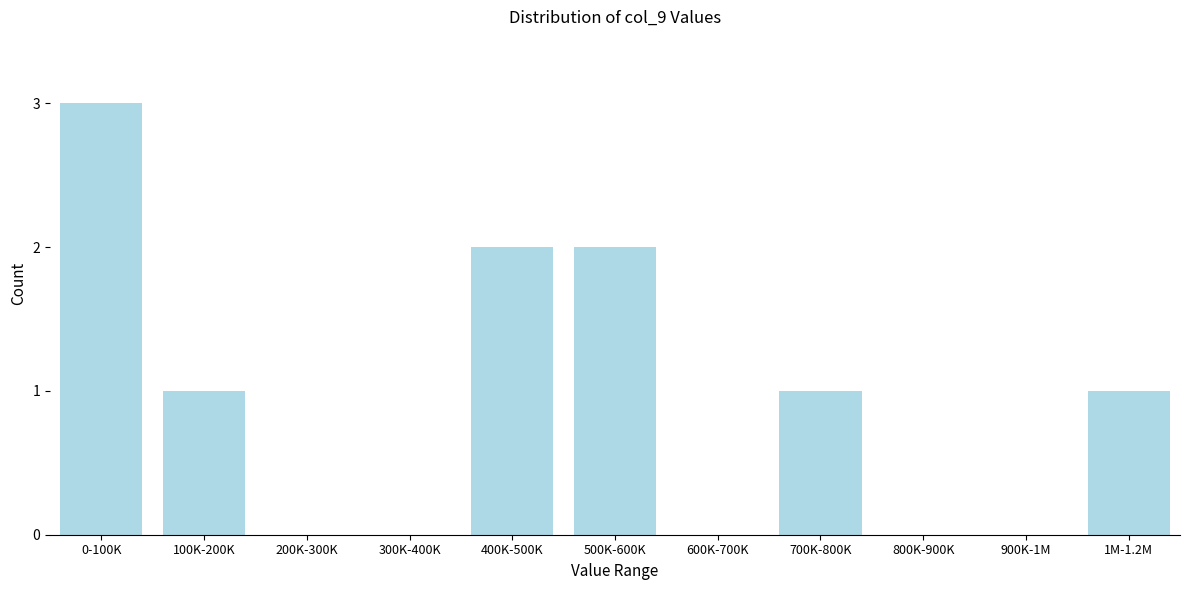

Reading left to right, transcribe all the data shown in this chart.

0-100K=3	100K-200K=1	200K-300K=0	300K-400K=0	400K-500K=2	500K-600K=2	600K-700K=0	700K-800K=1	800K-900K=0	900K-1M=0	1M-1.2M=1